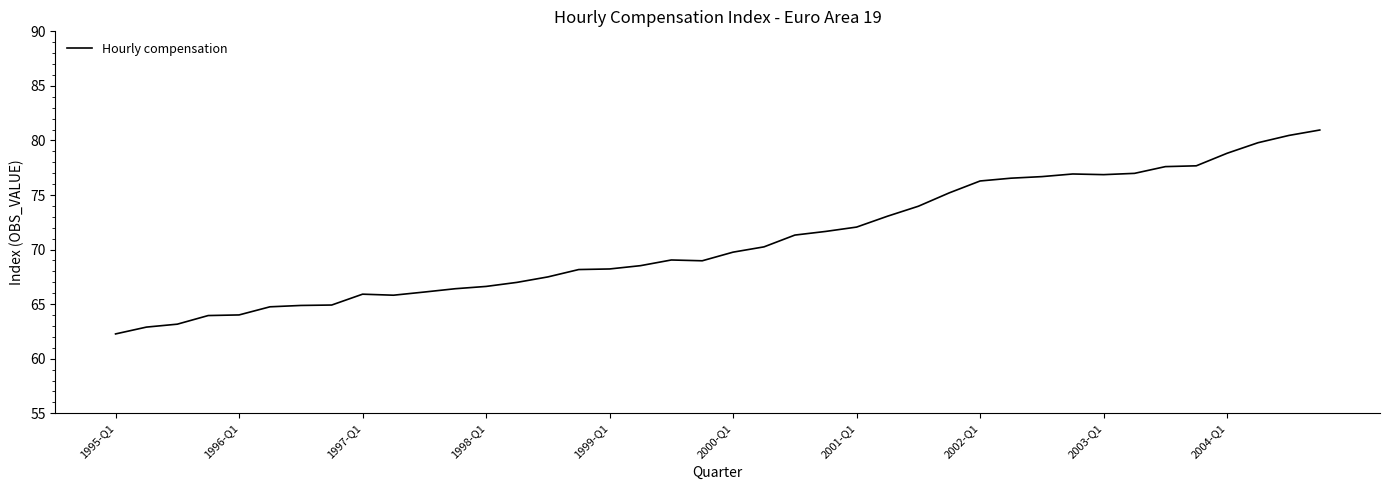

What is the maximum value shown in the chart?

81.0